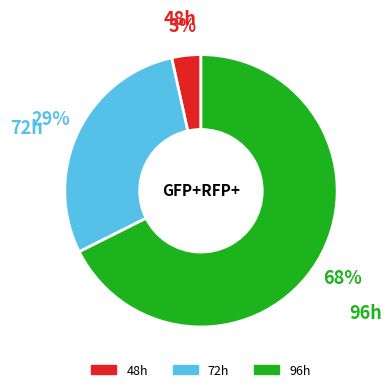

To the nearest percent, what portion does 48h represent?

3%